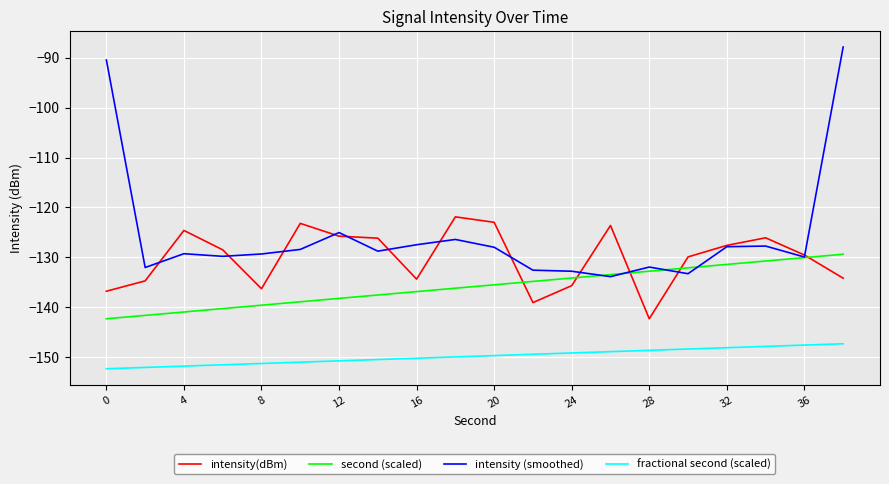

Which series has the widest spread of values?

intensity (smoothed)